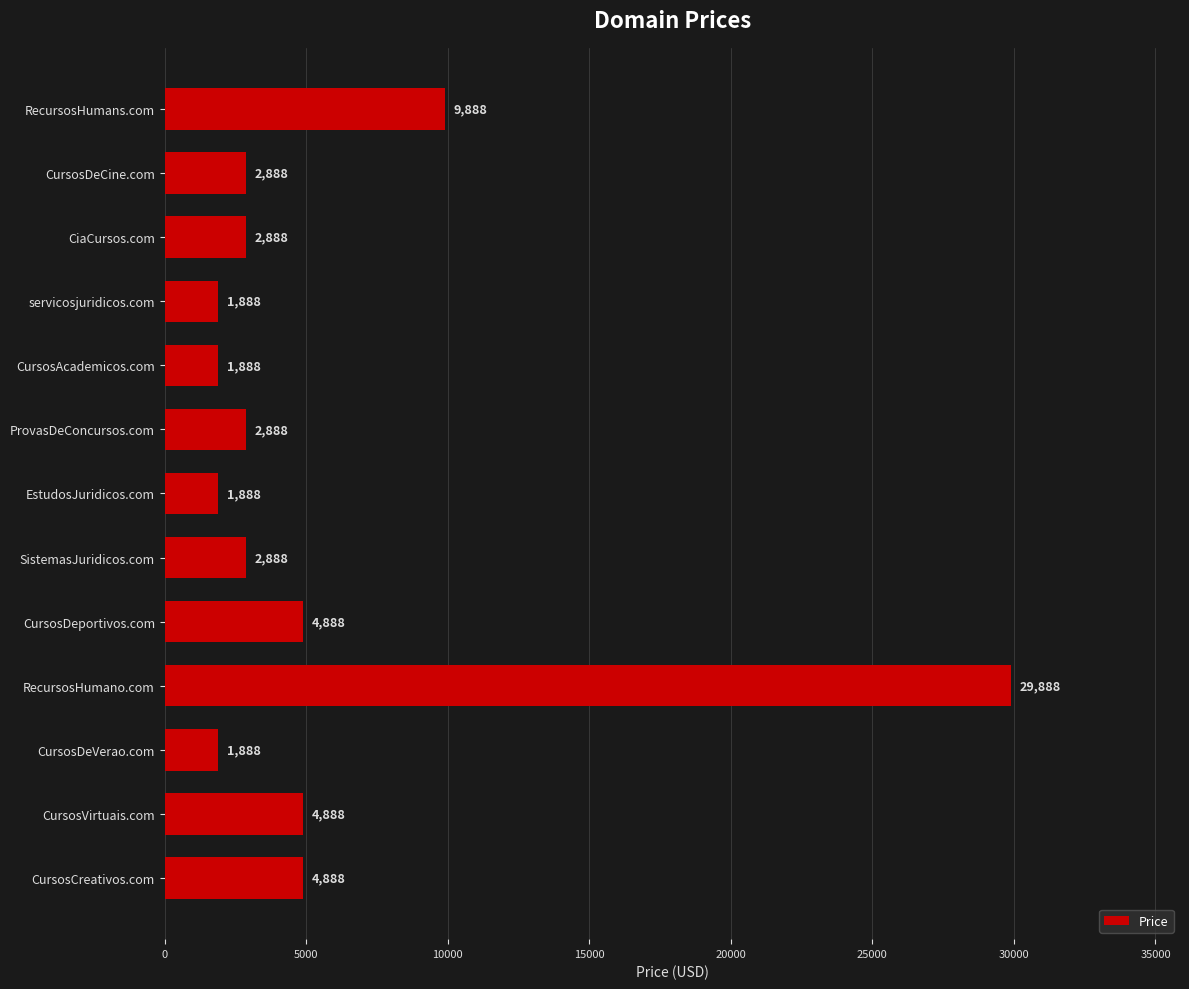

What position from the top is ProvasDeConcursos.com?

6